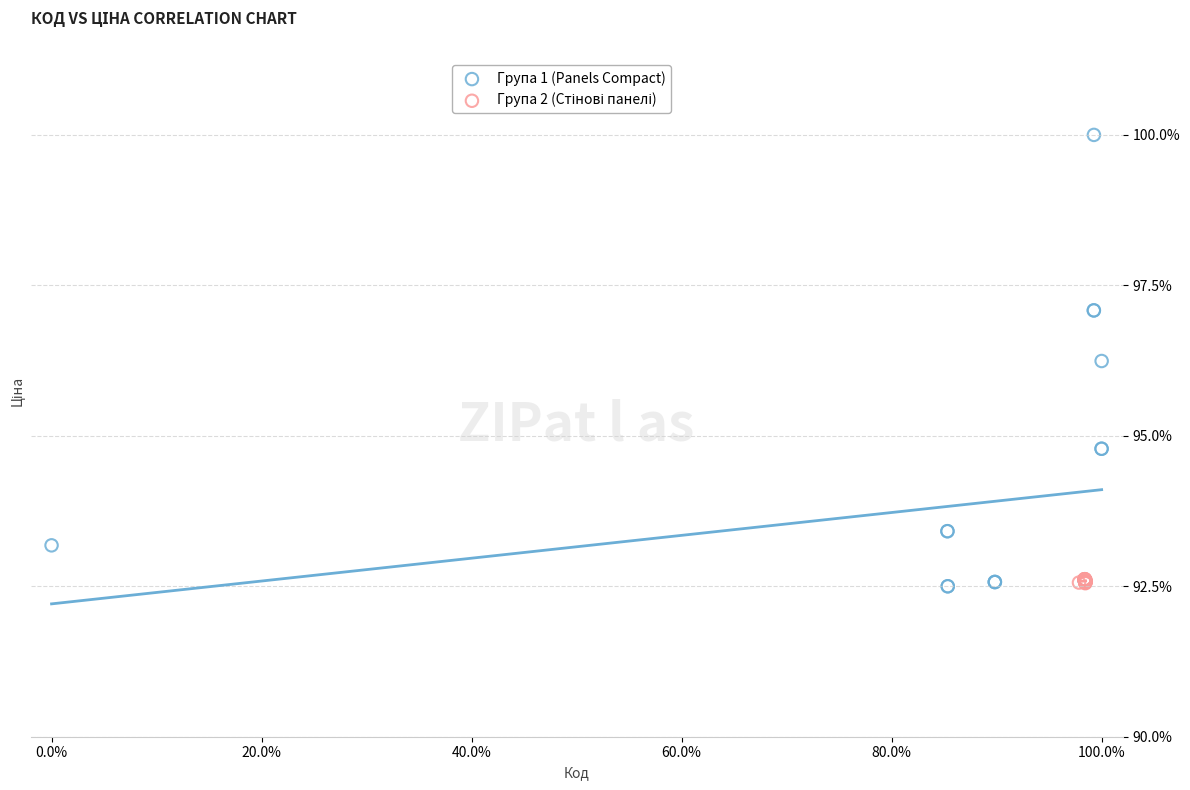

Which series has the widest spread of Y values?

Група 1 (Panels Compact)